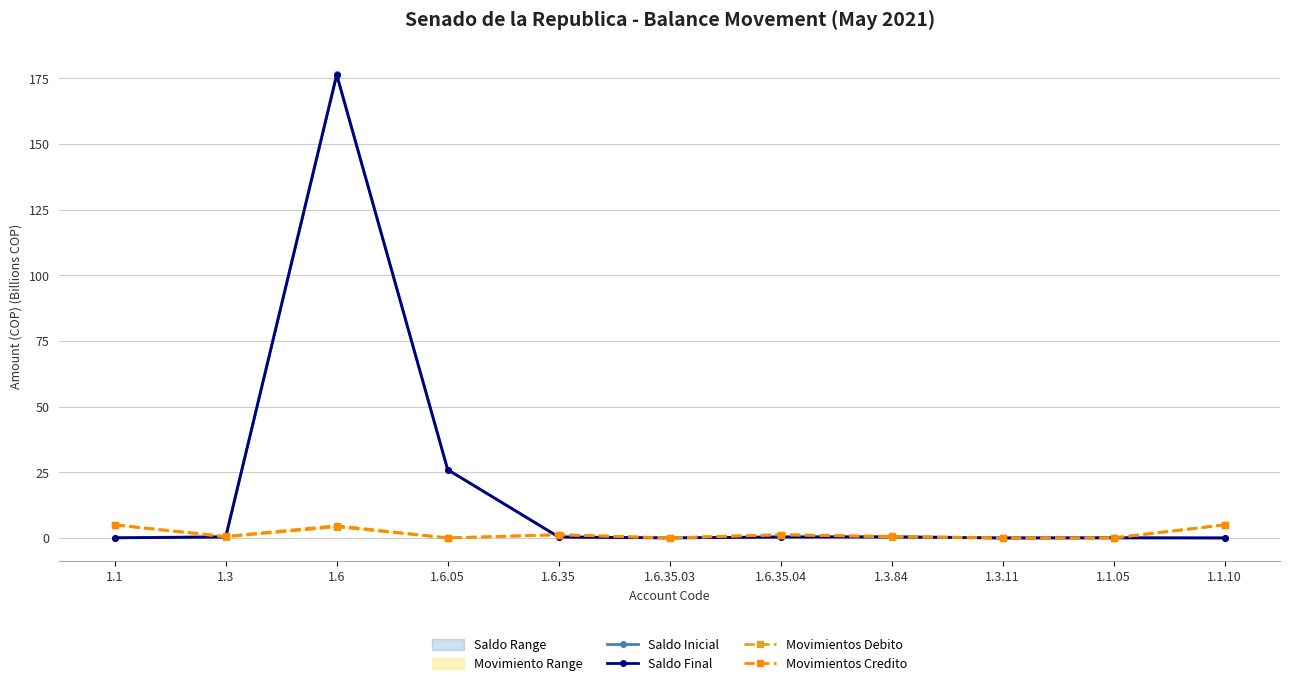

How many data points in Movimientos Debito are above 0?

8